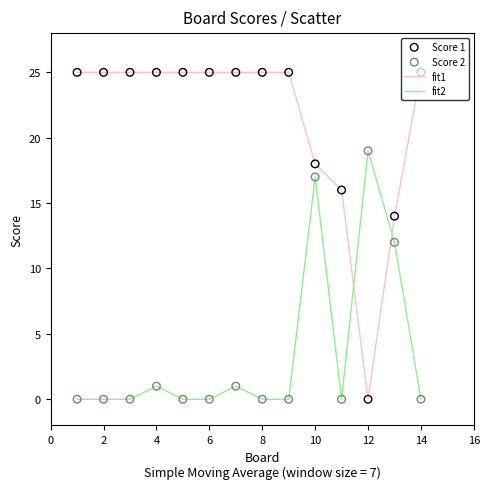

List the series in order of their peak value, highest first.

fit1, fit2